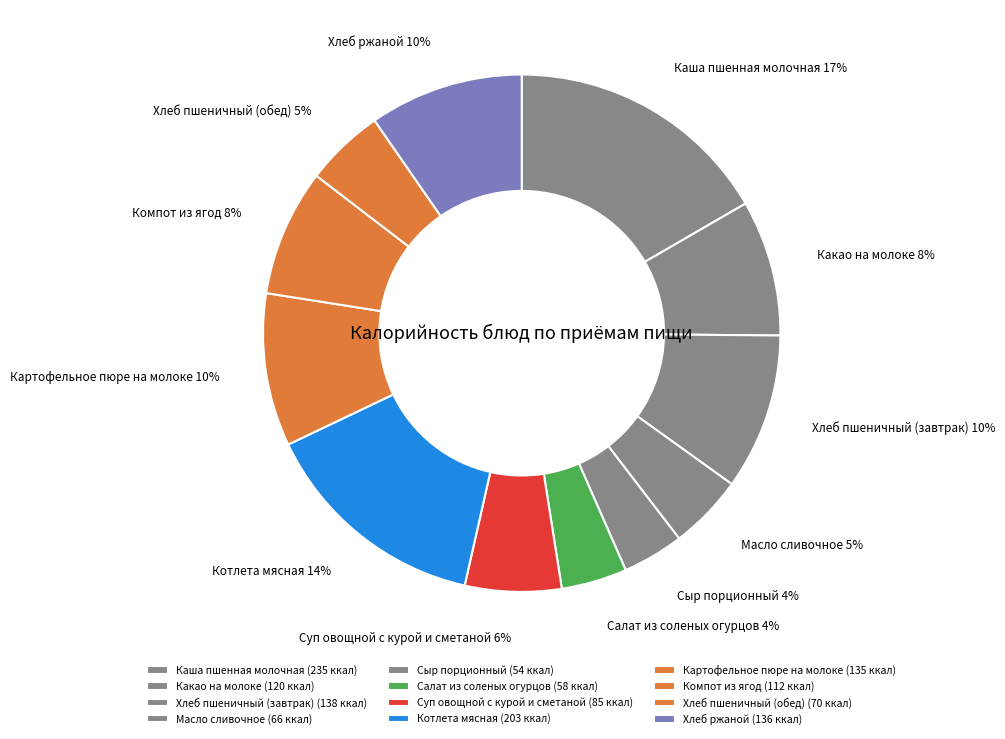

Which category has the biggest portion of the pie?

Каша пшенная молочная